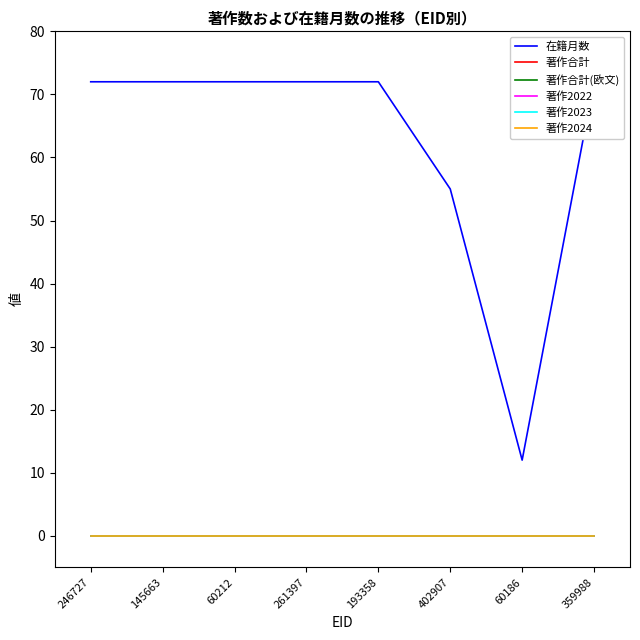

What is the label of the 3rd point from the right?

402907